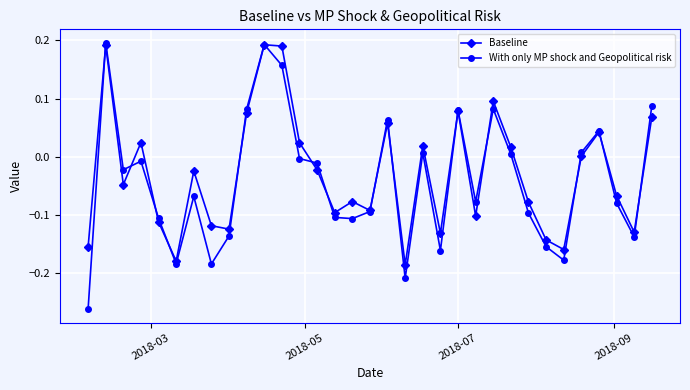

True or false: Baseline has more than 2 points higher than both neighbors.

True